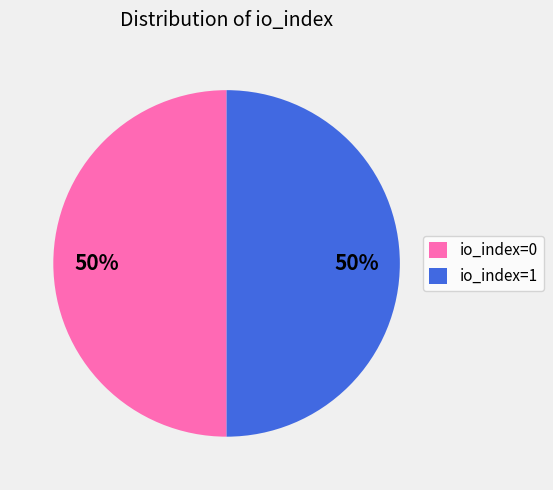

How many segments does this pie chart have?

2